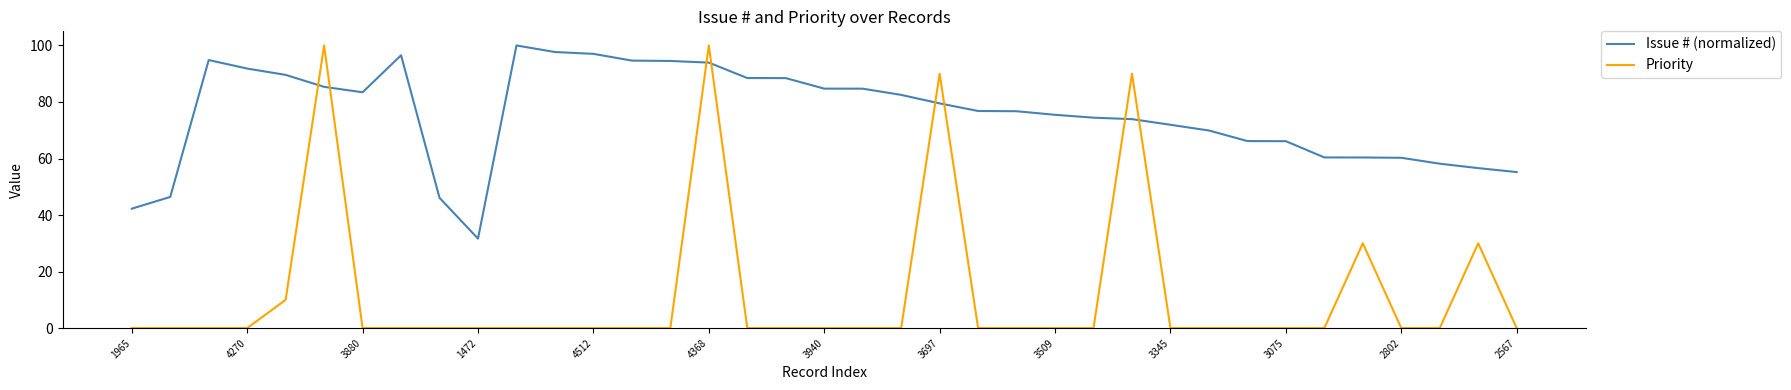

How many intersections are there between Issue # (normalized) and Priority?

8